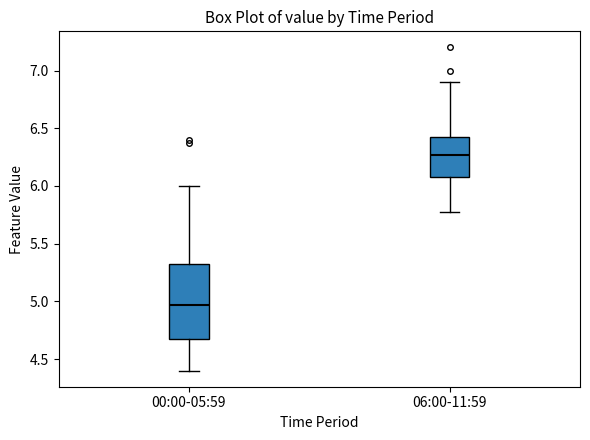

Reading left to right, read every box against the y-axis: the position of its median line, the range the box covers, and the ends of its whiskers. The values are not printed on the chart, so give them approximately, as read against the axis.

00:00-05:59: median 4.95, box 4.65 to 5.35, whiskers 4.40 to 6.00
06:00-11:59: median 6.25, box 6.10 to 6.45, whiskers 5.75 to 6.90